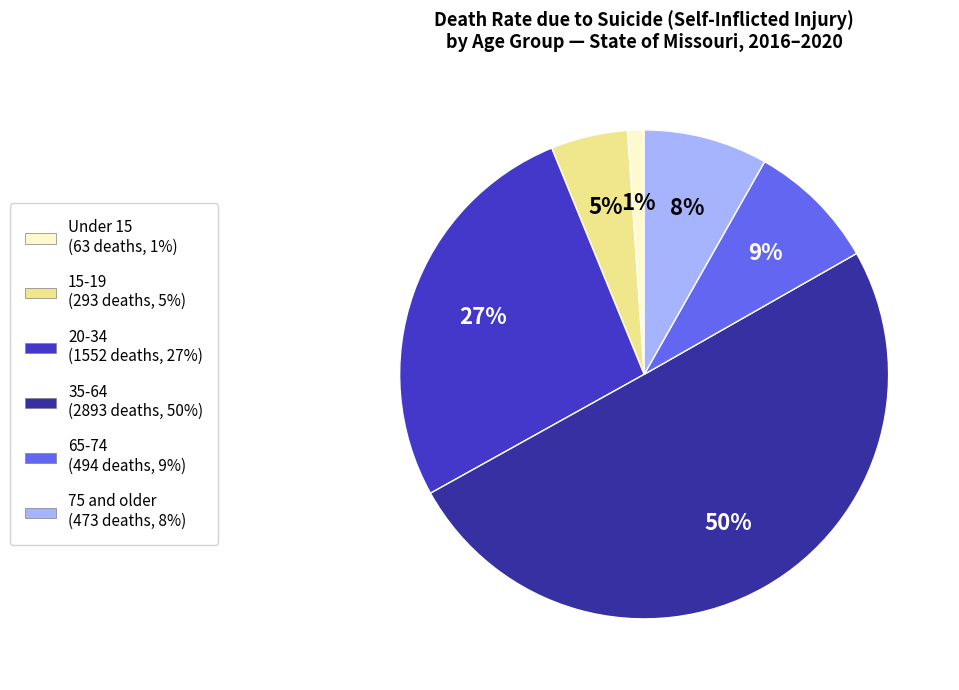

Combined, do Under 15 and 65-74 account for over 50%?

No